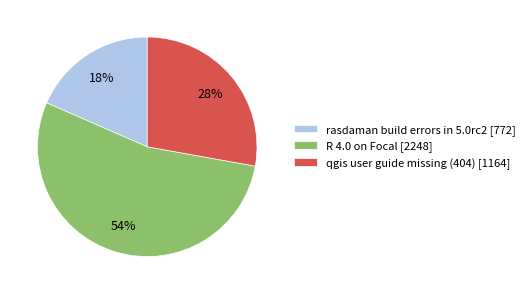

To the nearest percent, what percentage of the pie is rasdaman build errors in 5.0rc2?

18%